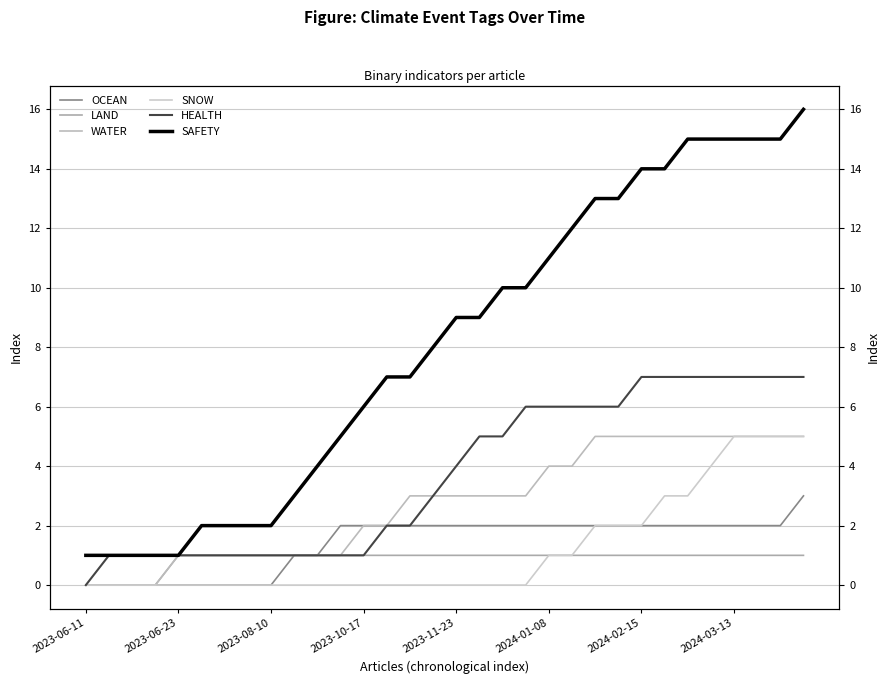

What are all the series names shown in the legend?

OCEAN, LAND, WATER, SNOW, HEALTH, SAFETY